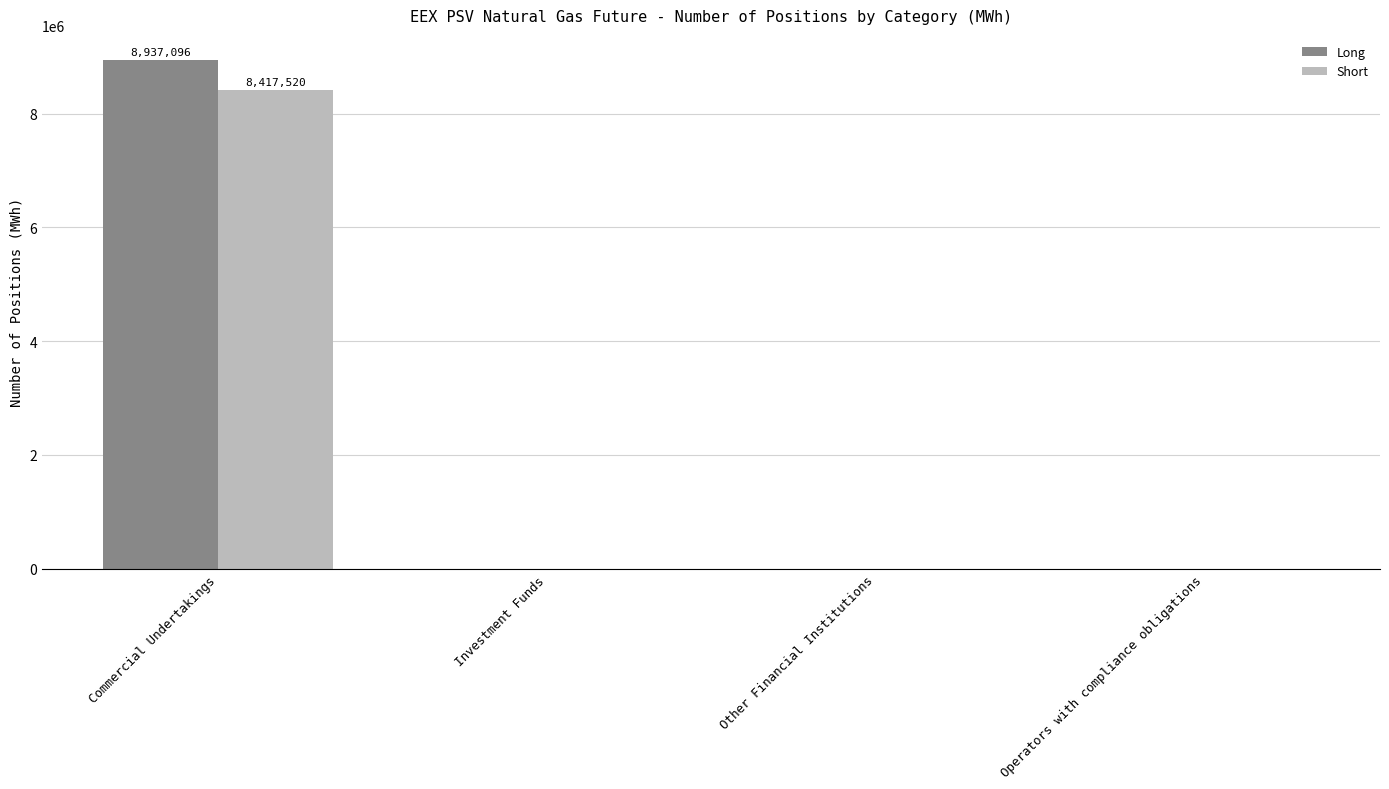

True or false: Short has a value of 2566123 at Commercial Undertakings.

False